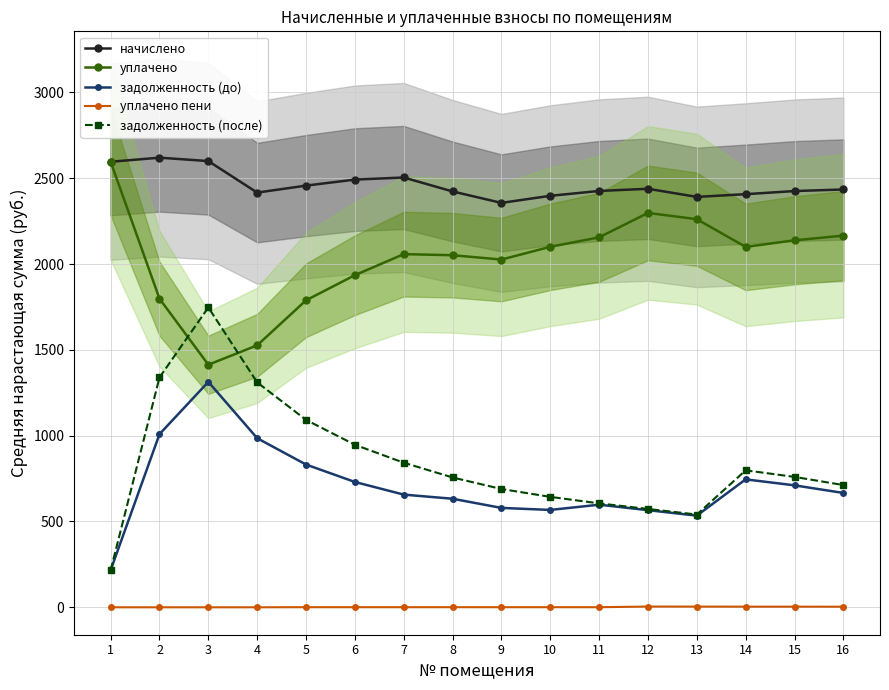

Which category has the highest value in the уплачено series?

1